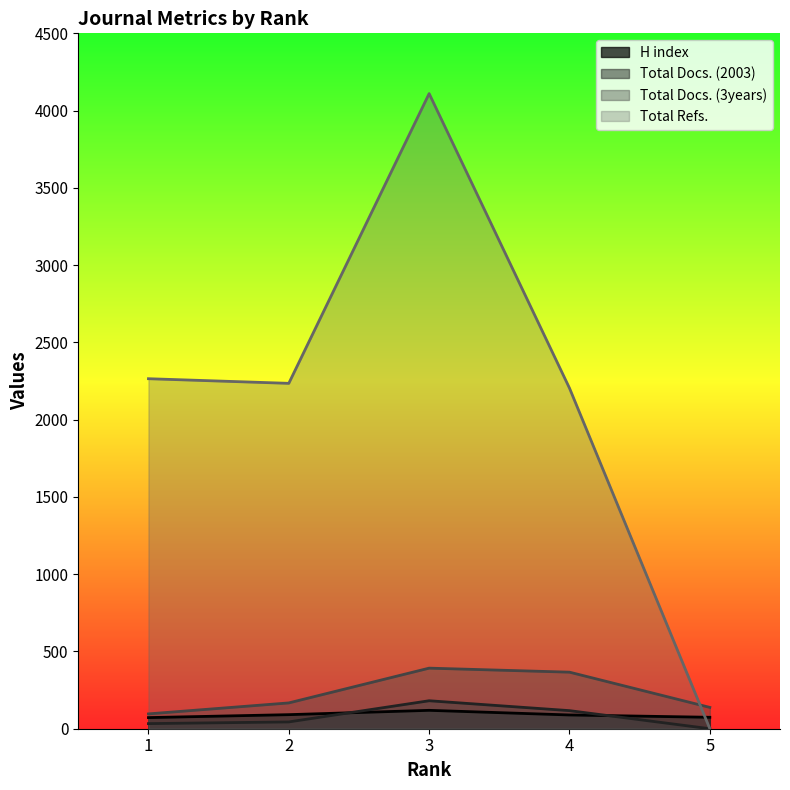

What is the lowest value of the Total Docs. (3years) series?

96